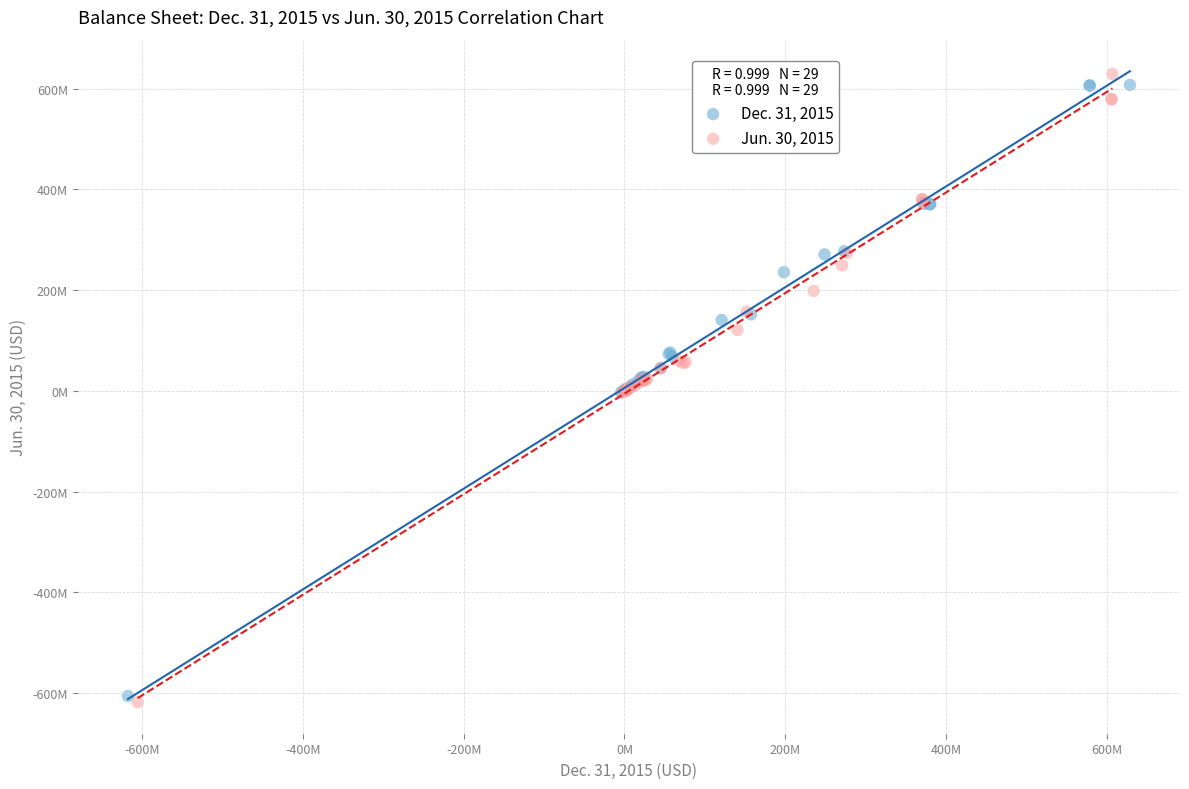

Which series contains the lowest Y value?

Jun. 30, 2015